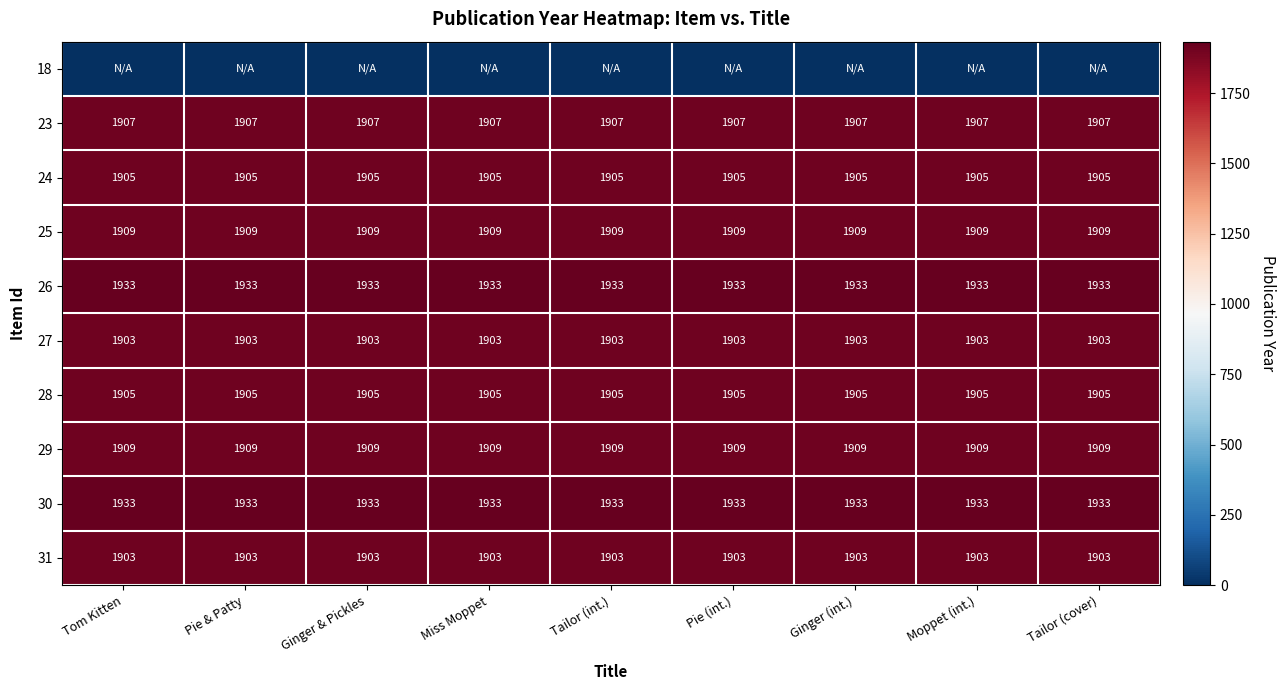

What is the total value across all series at Pie (int.)?

17207